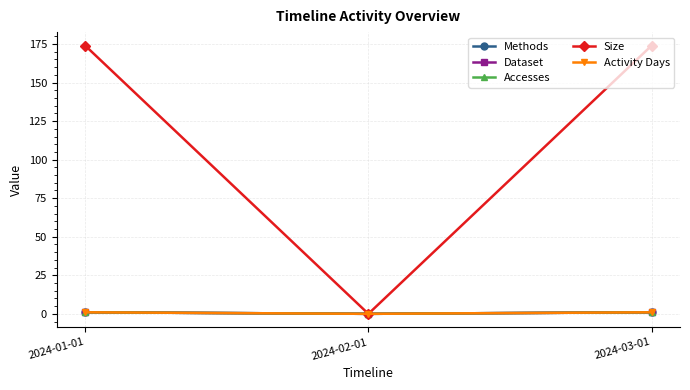

Which series has the largest total across all categories?

Size